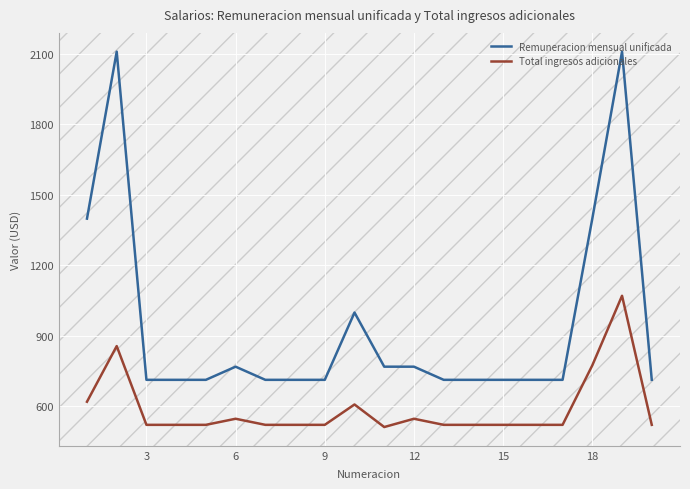

List the series in order of their peak value, highest first.

Remuneracion mensual unificada, Total ingresos adicionales